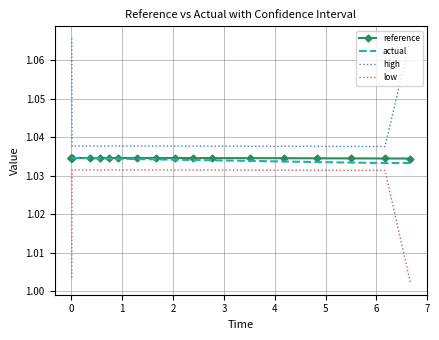

True or false: low and reference intersect in this chart.

False